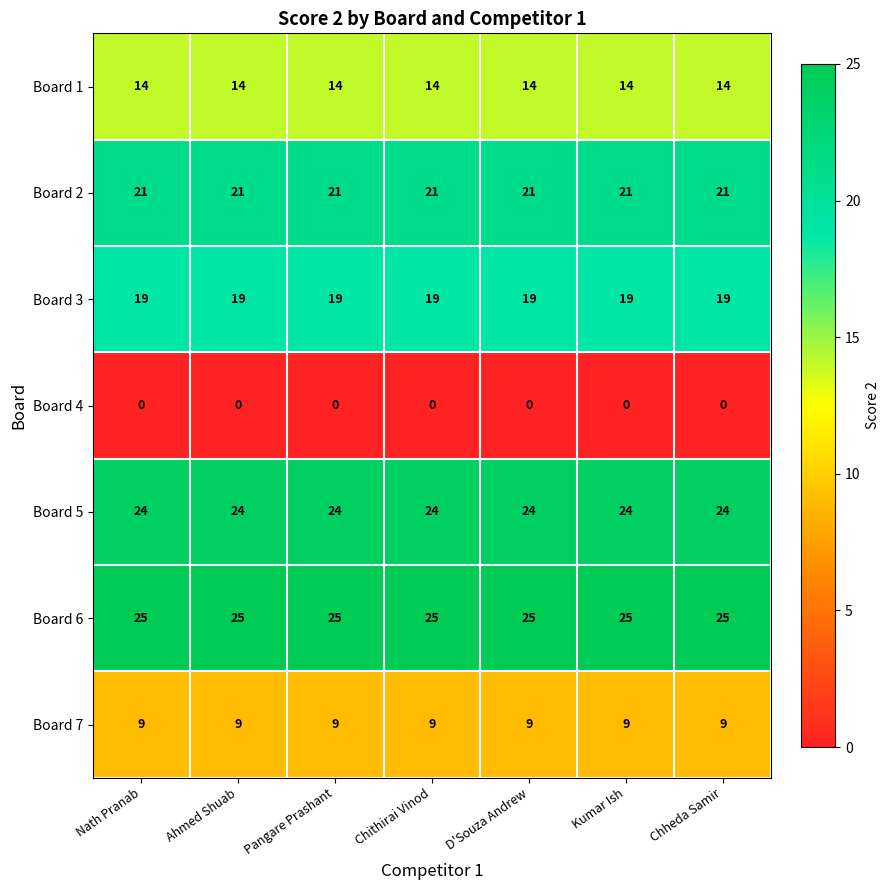

What is the lowest value of the Board 6 series?

25